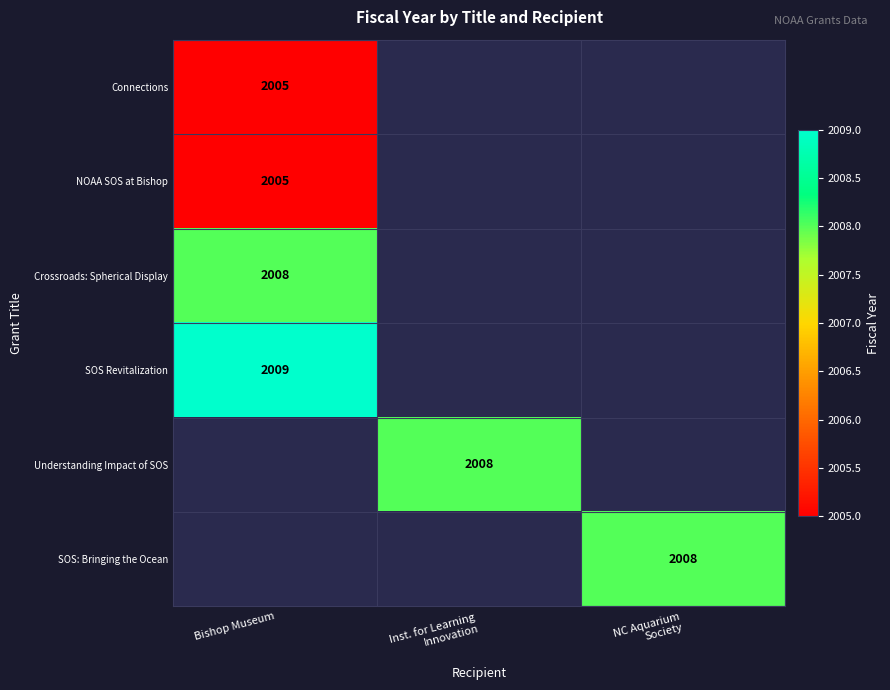

What is the minimum value shown in the chart?

2005.0